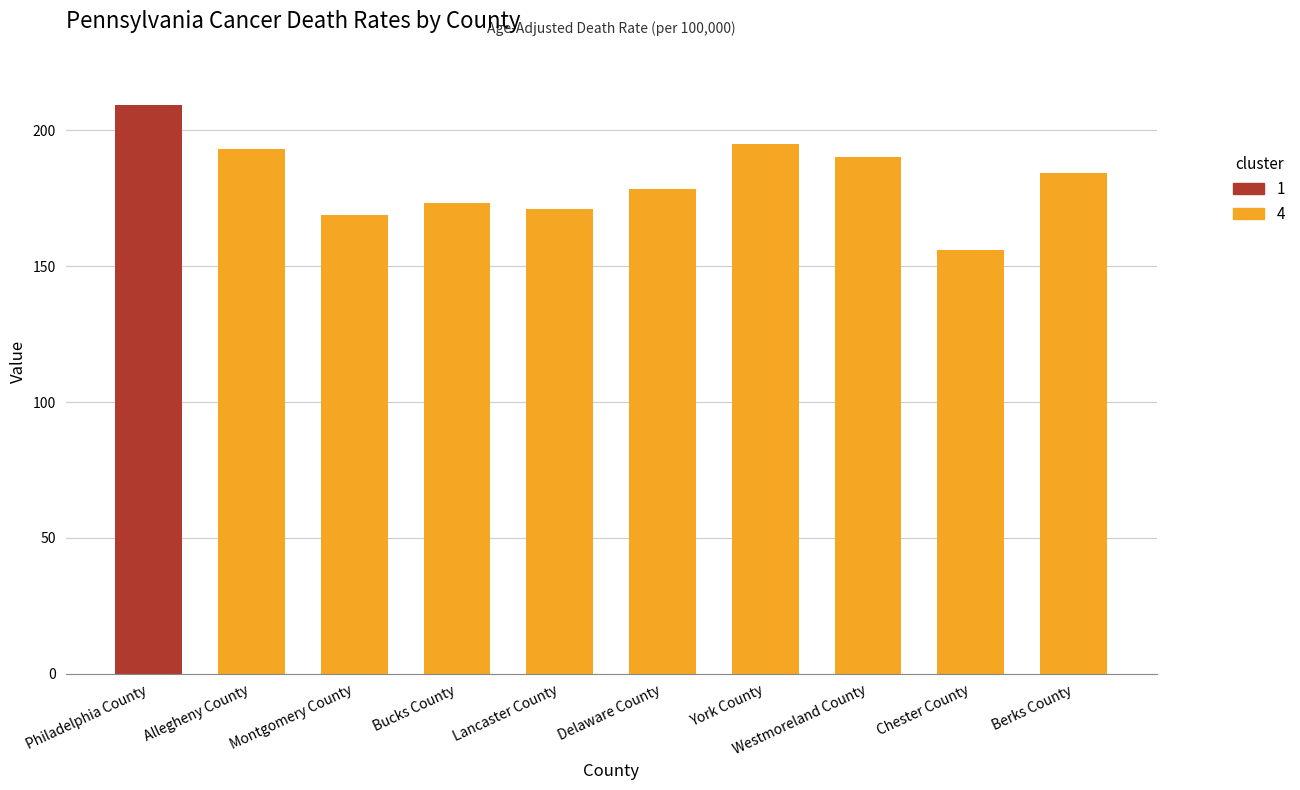

What is the smallest value displayed?

156.1